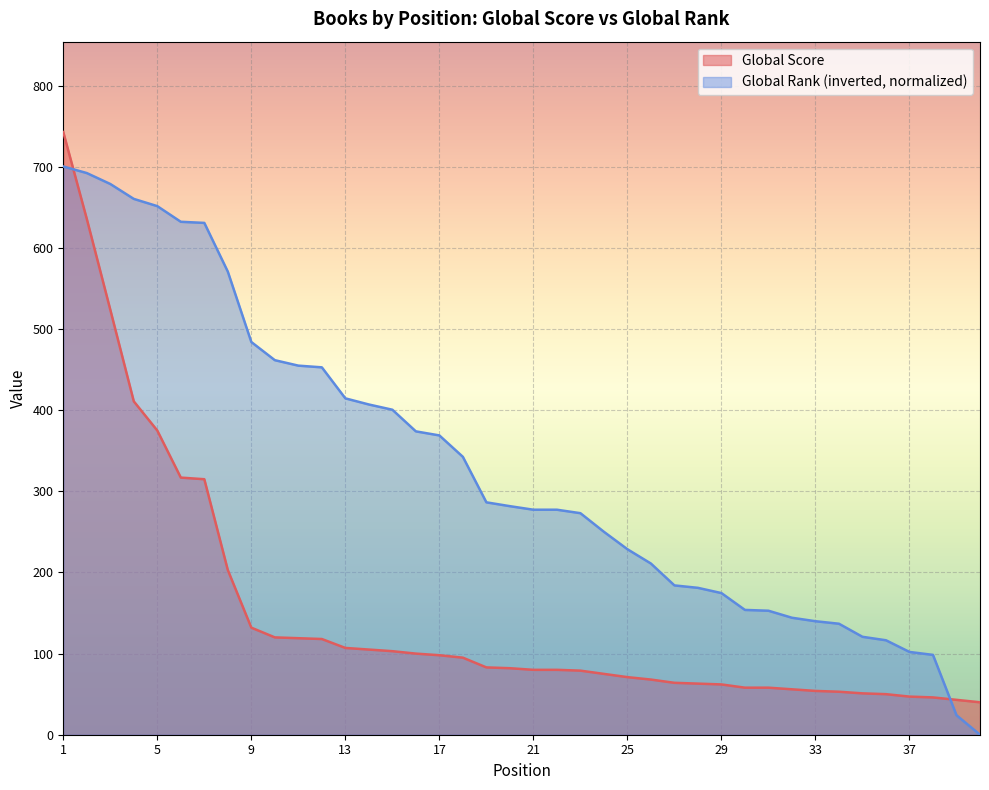

Which has a higher value, 39 or 9?

9